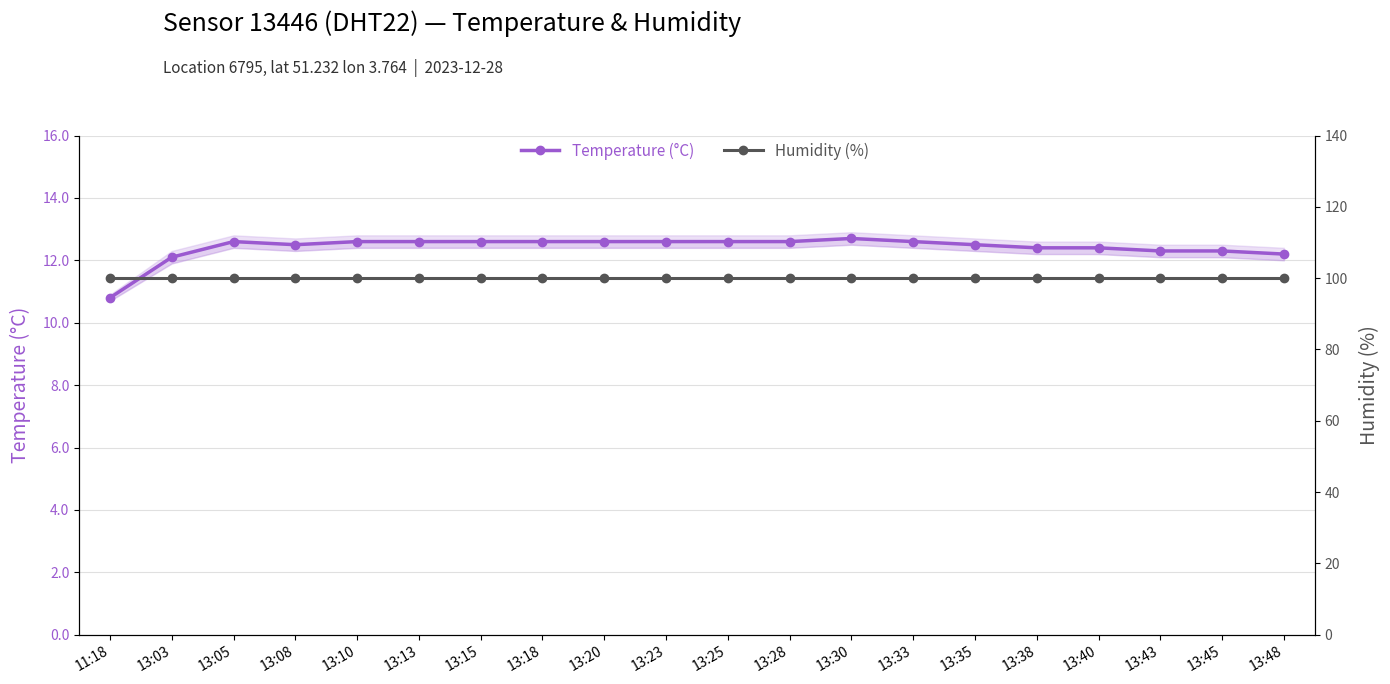

Which label corresponds to the smallest value in the chart?

11:18